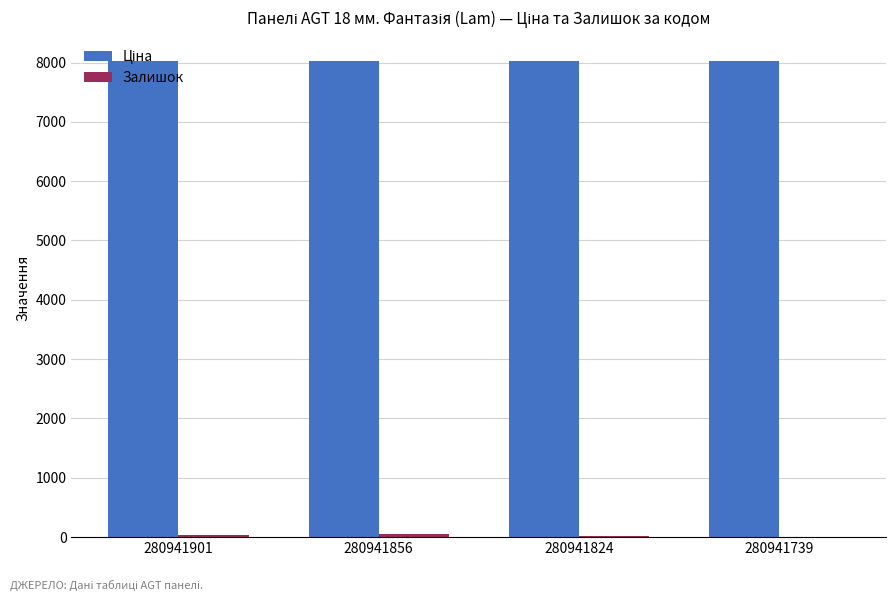

Between 280941901 and 280941739, which series saw the biggest shift?

Залишок